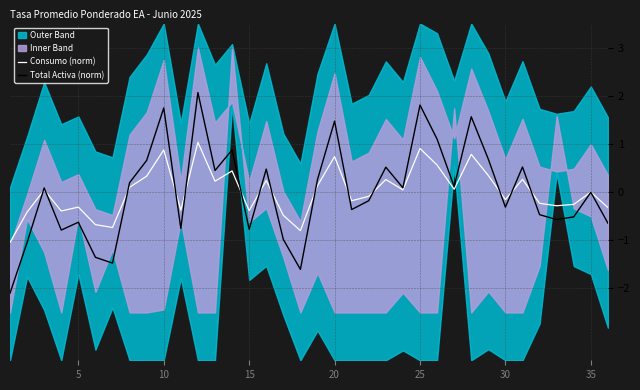

What is the highest value of the Total Activa (norm) series?

2.1